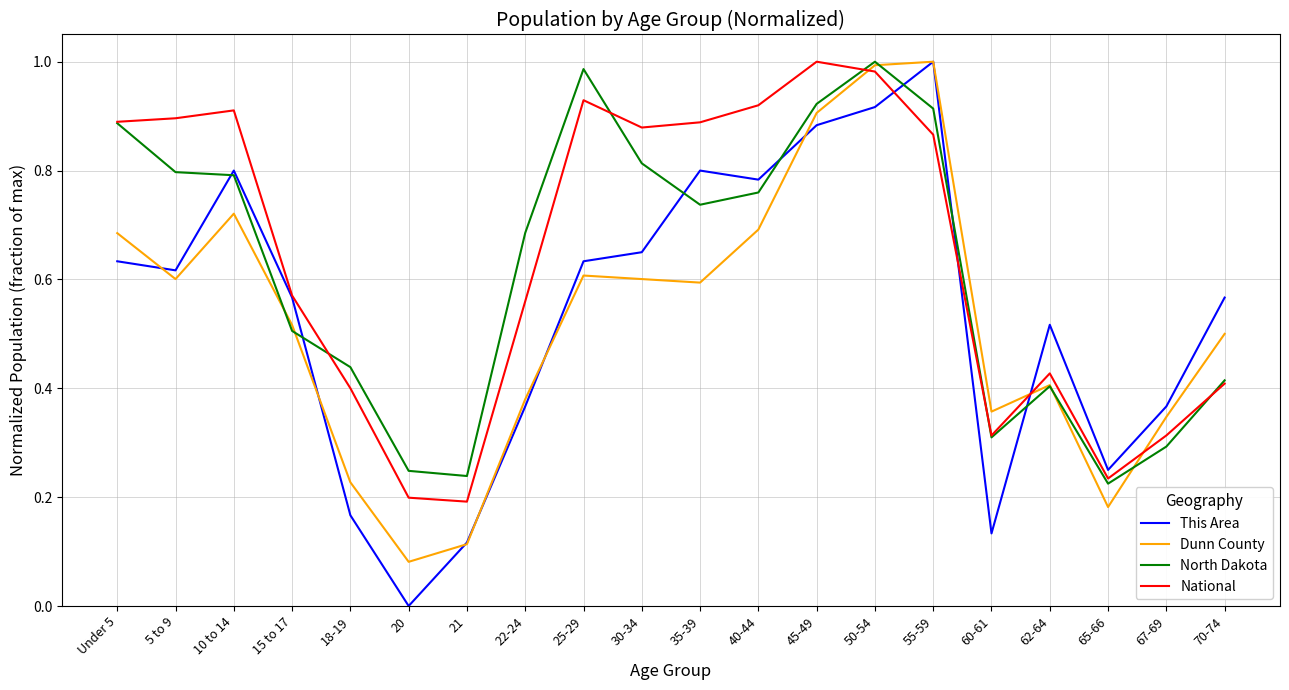

What position from the left is 22-24?

8